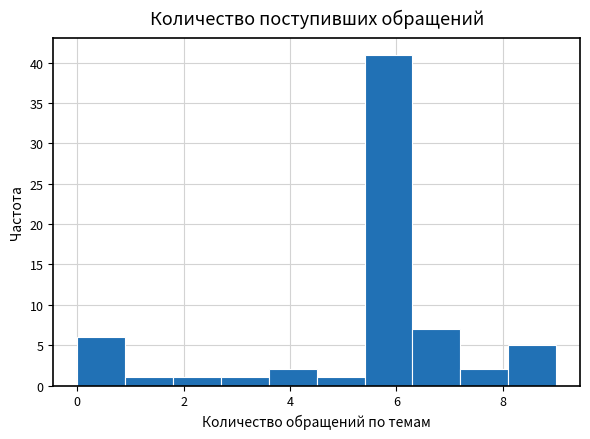

Reading left to right, transcribe this chart: for each bar, give the range it covers on the x-axis and its height. Neither the bar edges nor the heights are printed on the chart, so give them approximately, as read against the axes.

0.0 to 0.9: 6
0.9 to 1.8: 1
1.8 to 2.7: 1
2.7 to 3.6: 1
3.6 to 4.5: 2
4.5 to 5.4: 1
5.4 to 6.3: 41
6.3 to 7.2: 7
7.2 to 8.1: 2
8.1 to 9.0: 5